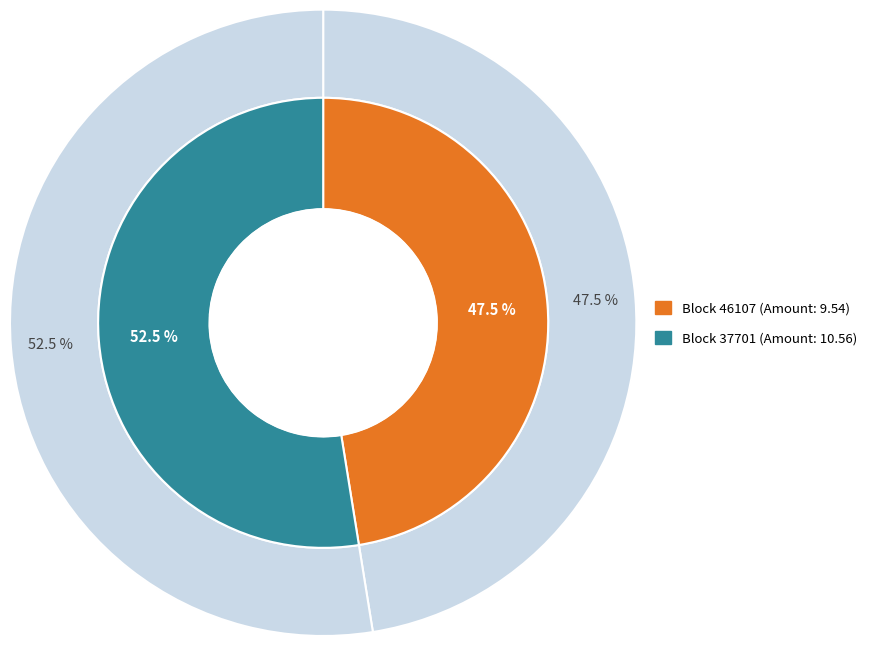

Between 46107 and 37701, which is larger?

37701